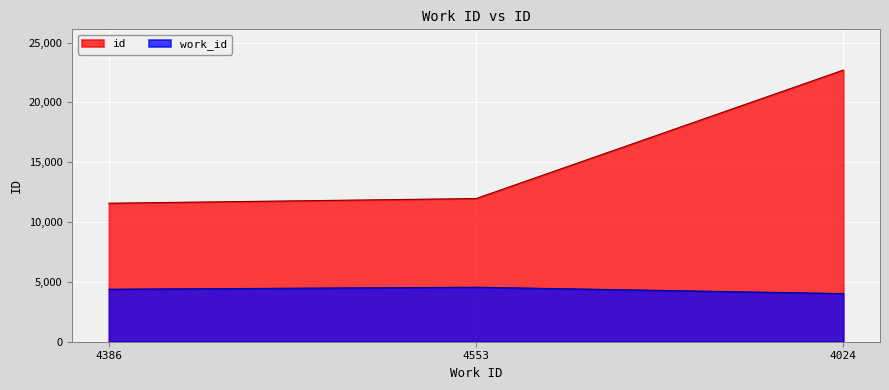

What are all the series names shown in the legend?

id, work_id